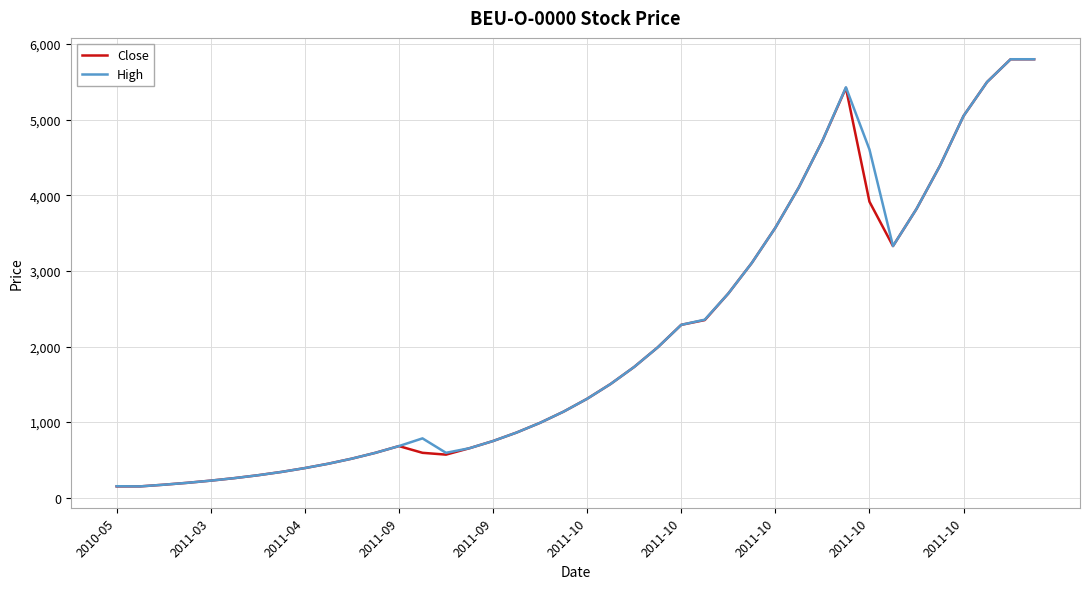

Does the chart have visible grid lines?

Yes